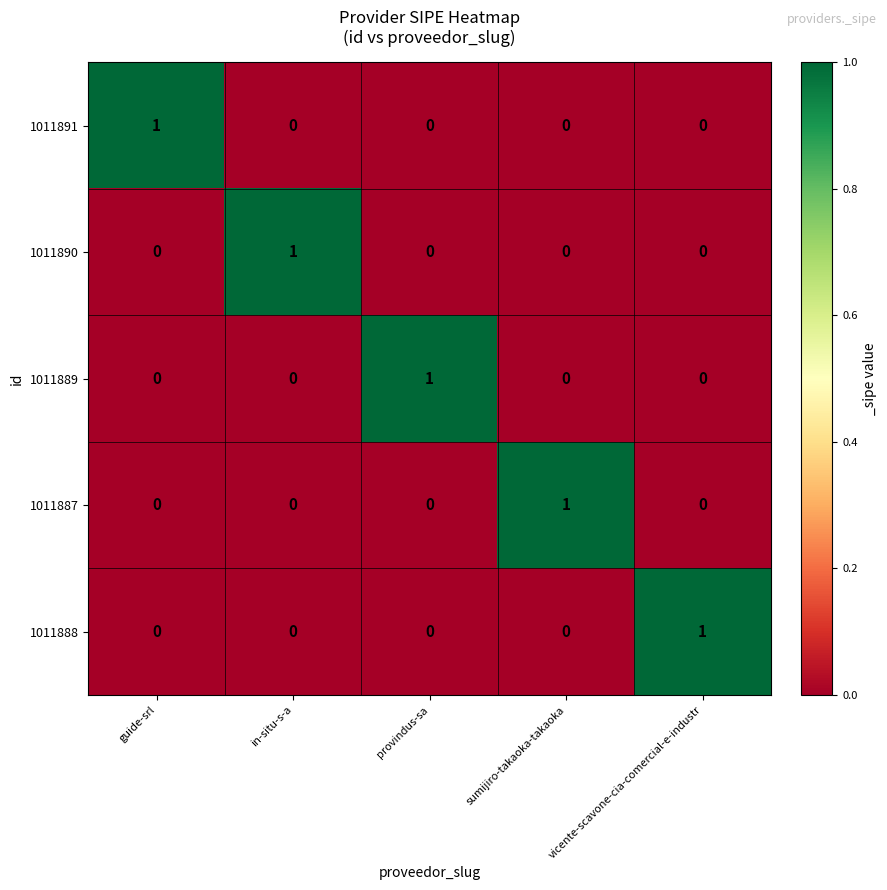

True or false: 1011888 has a value of 1 at vicente-scavone-cia-comercial-e-industr.

True